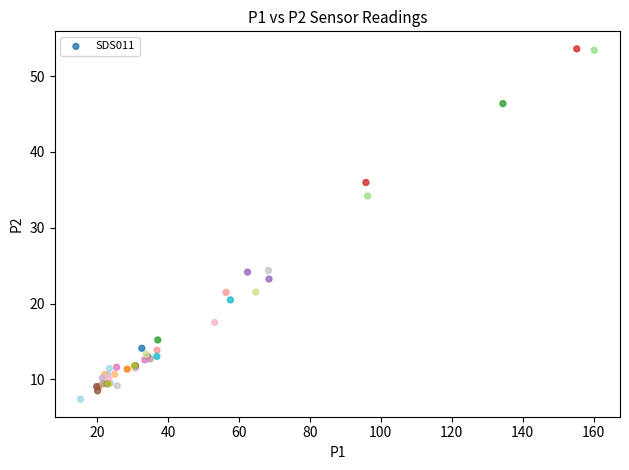

What Y value in the scatter plot is closest to 30?

34.2